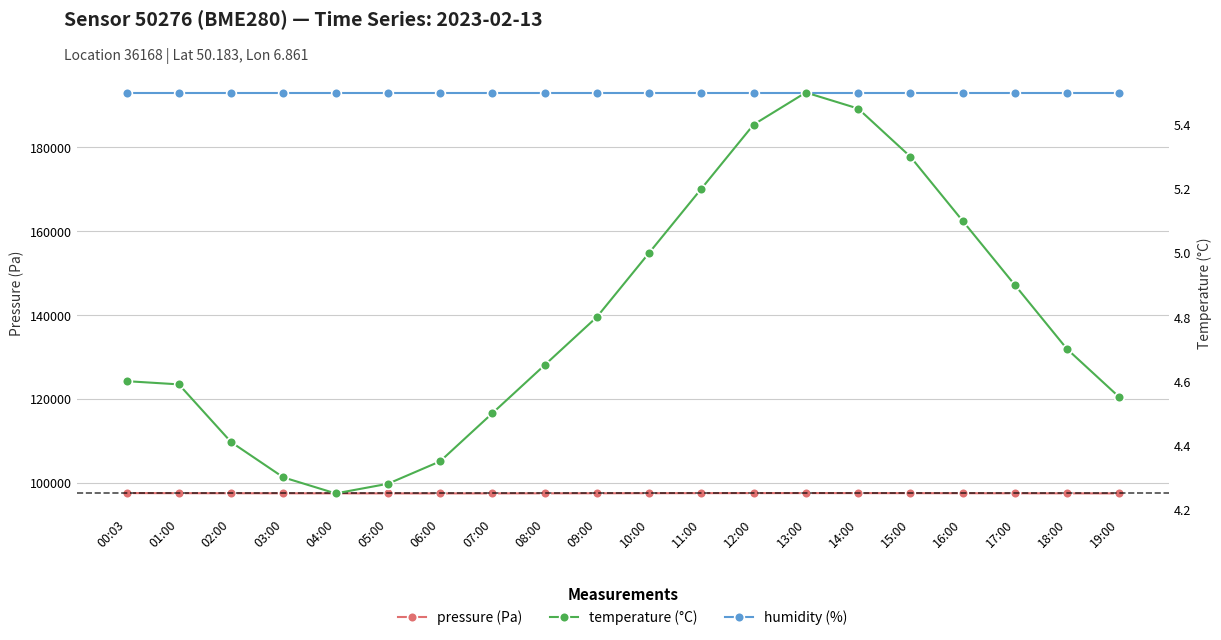

Reading left to right, list all the values displayed in this chart.

pressure (Pa): 97564.0	97540.3	97525.5	97510.0	97498.0	97490.0	97485.0	97492.0	97505.0	97520.0	97535.0	97548.0	97558.0	97562.0	97555.0	97545.0	97530.0	97515.0	97500.0	97488.0
humidity (%): 193000.0	193000.0	193000.0	193000.0	193000.0	193000.0	193000.0	193000.0	193000.0	193000.0	193000.0	193000.0	193000.0	193000.0	193000.0	193000.0	193000.0	193000.0	193000.0	193000.0
temperature (°C): 4.6	4.6	4.4	4.3	4.2	4.3	4.3	4.5	4.7	4.8	5.0	5.2	5.4	5.5	5.5	5.3	5.1	4.9	4.7	4.5